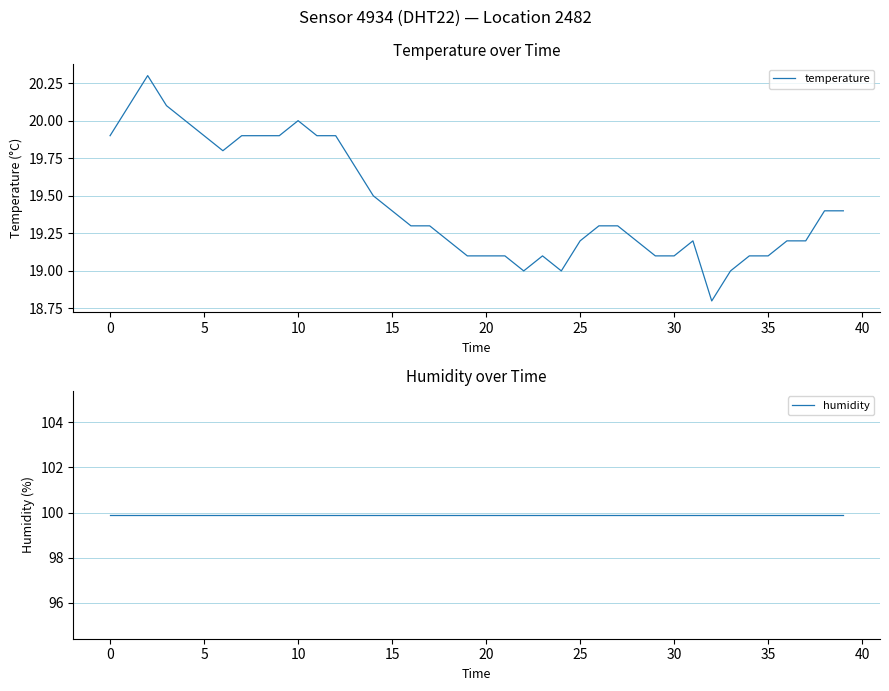

What is the smallest value displayed?

18.8